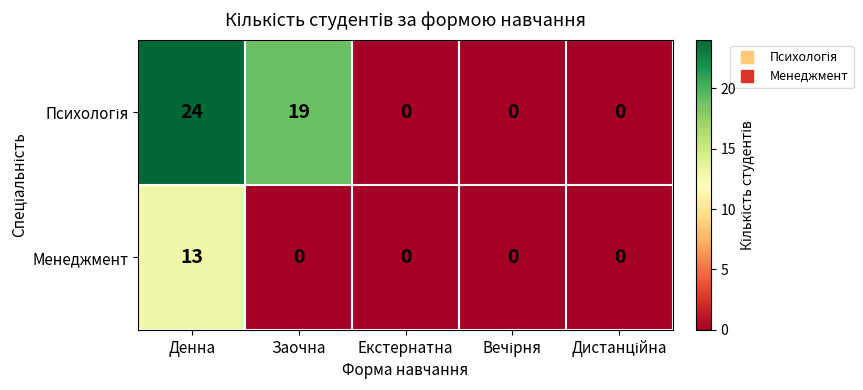

Which label corresponds to the largest value in the chart?

Денна